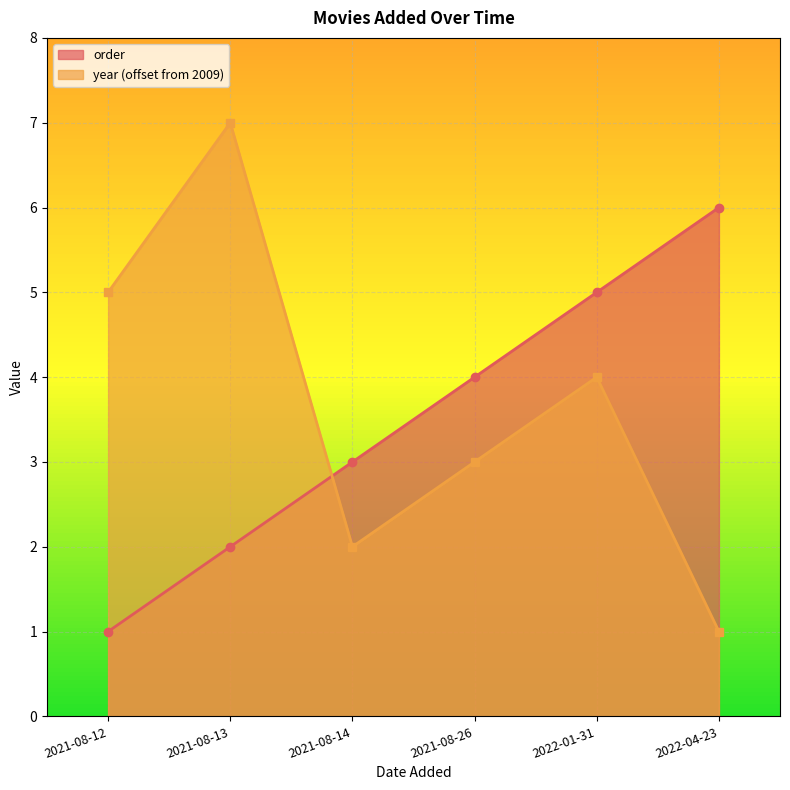

Count the number of categories in the chart.

6